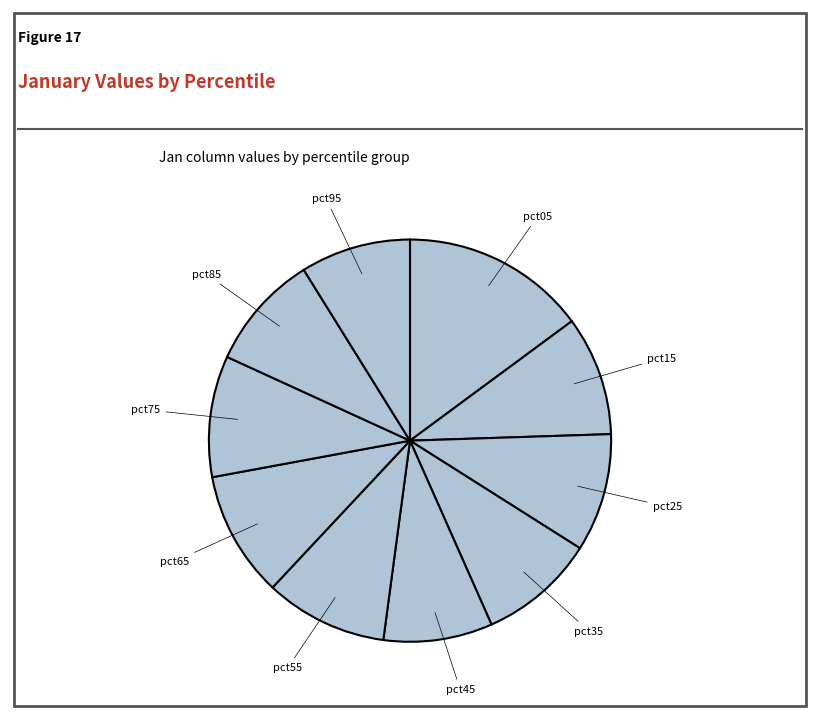

Which slice is the largest?

pct05